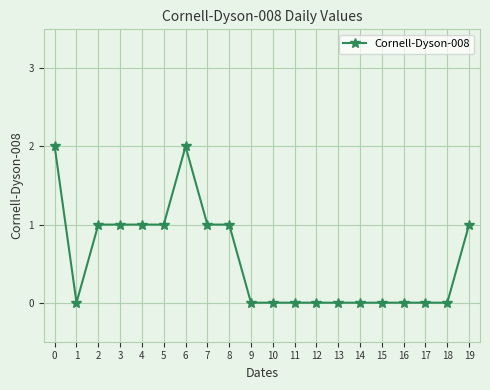

The chart shows a value of 2 at 6. True or false?

True